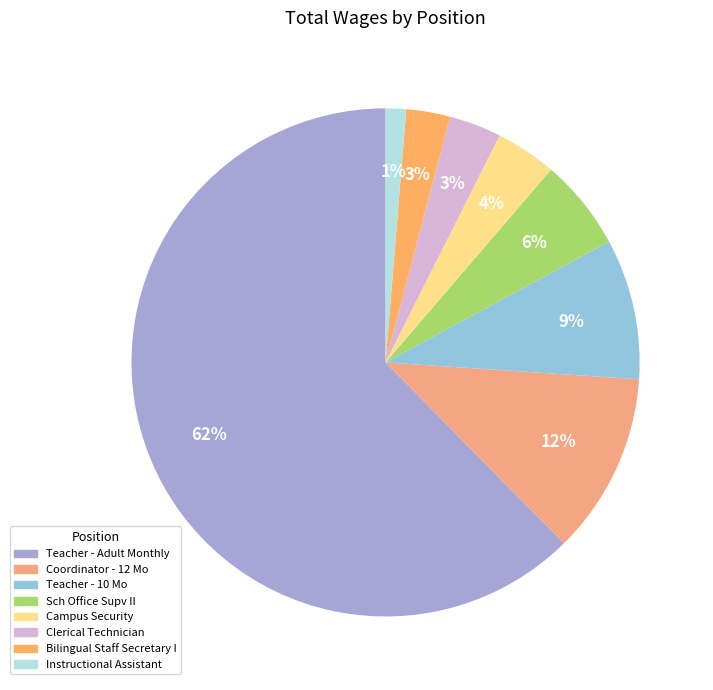

How many slices are in this pie chart?

8